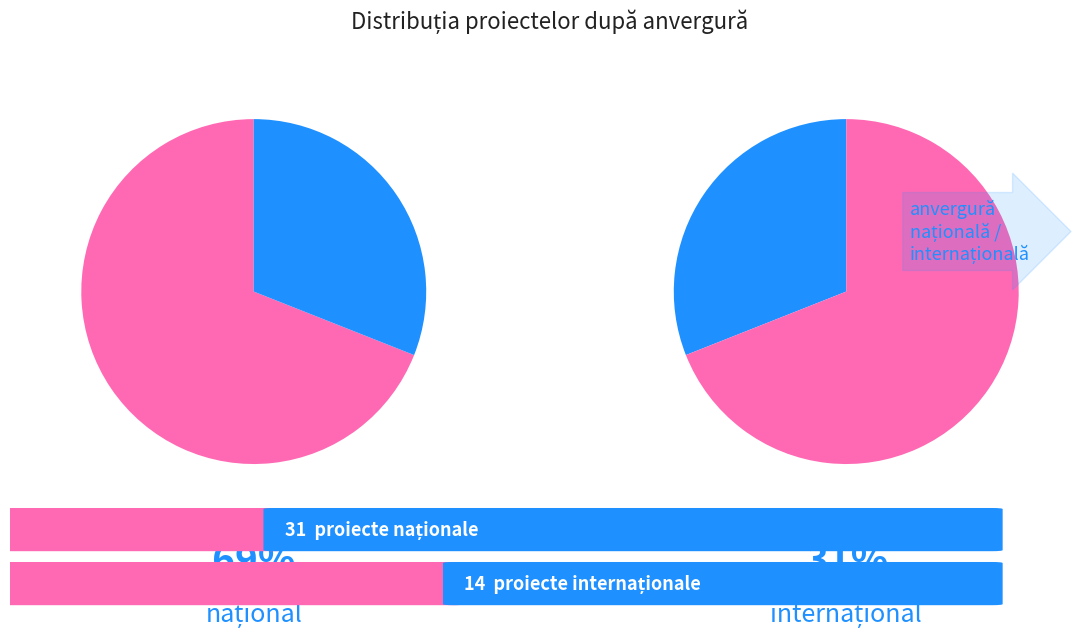

Which slice represents more than half of the pie?

național